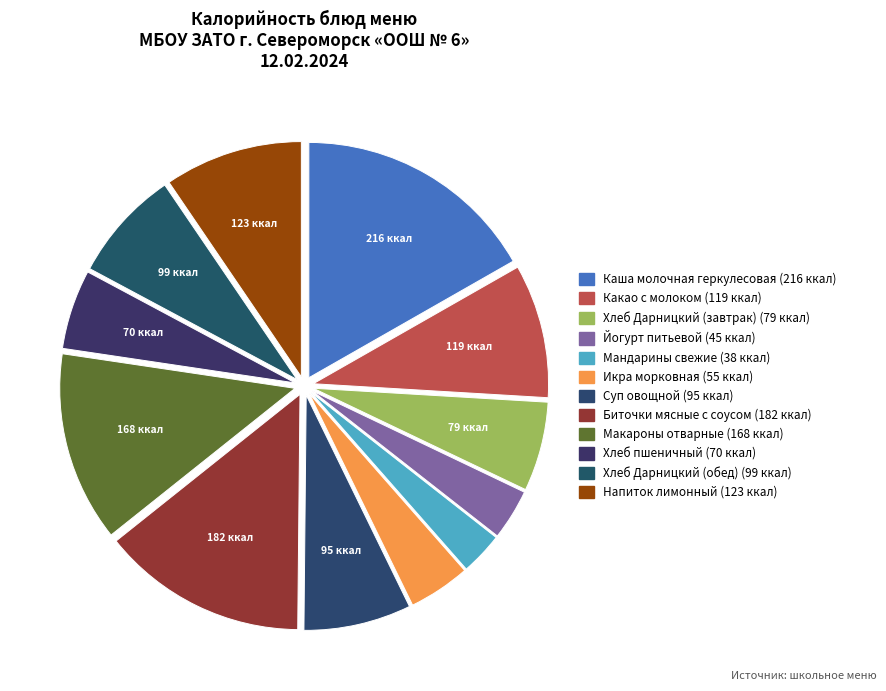

What is the largest slice in the pie chart?

Каша молочная геркулесовая